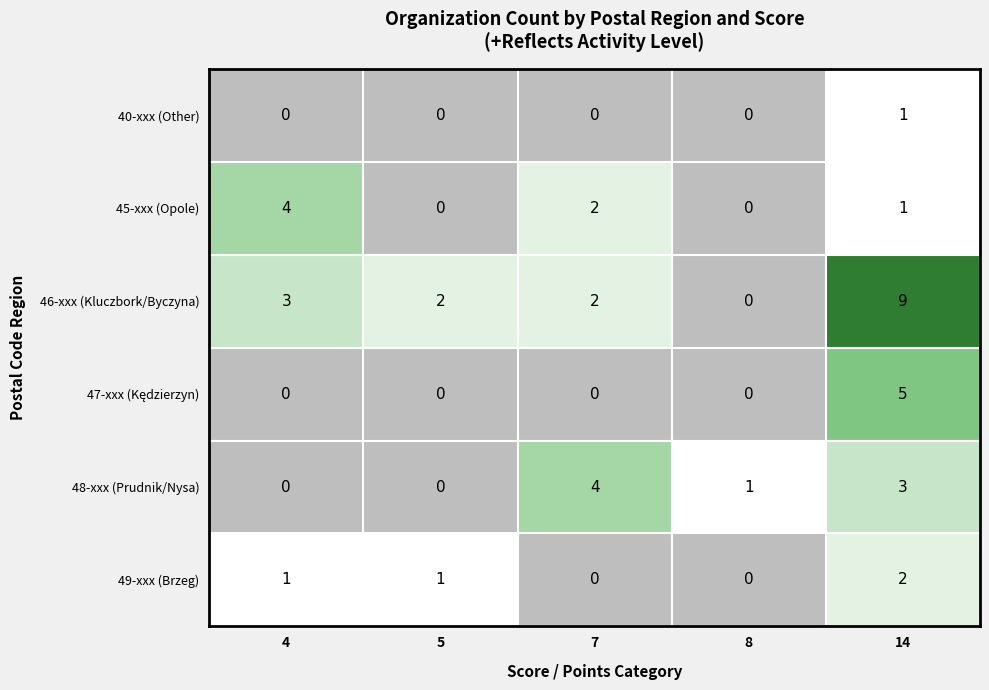

At which label does 45-xxx (Opole) reach its peak?

4